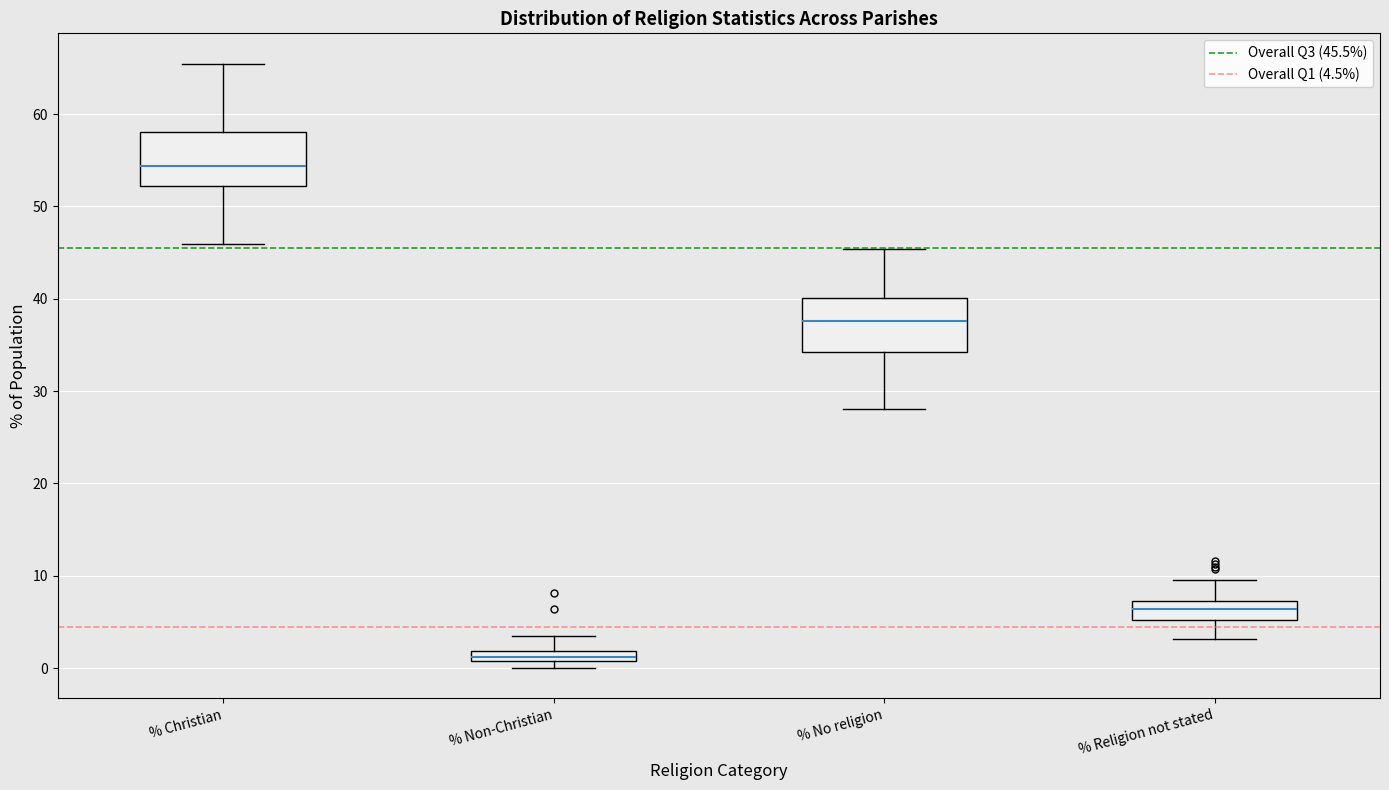

Where does the median line of the box for % Religion not stated sit on the y-axis? The values are not printed on the chart, so give them approximately, as read against the axis.

6